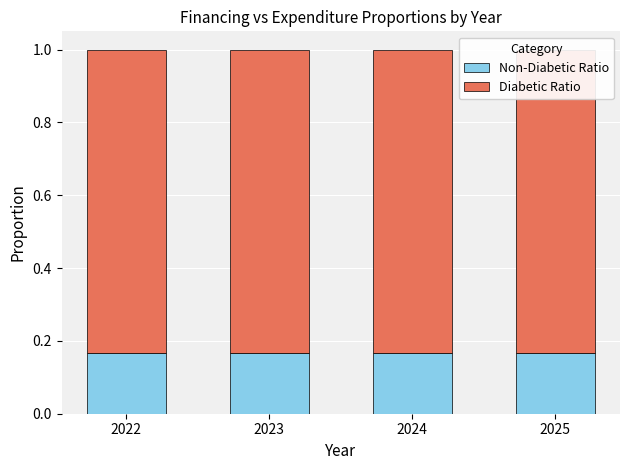

Does the chart contain any negative values?

No